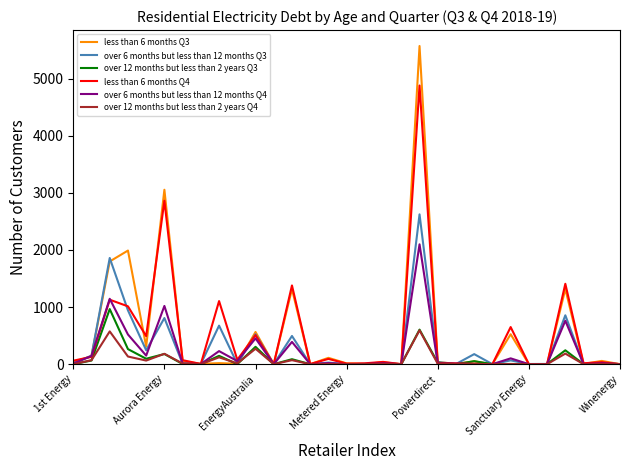

What is the highest value of the over 6 months but less than 12 months Q3 series?

2624